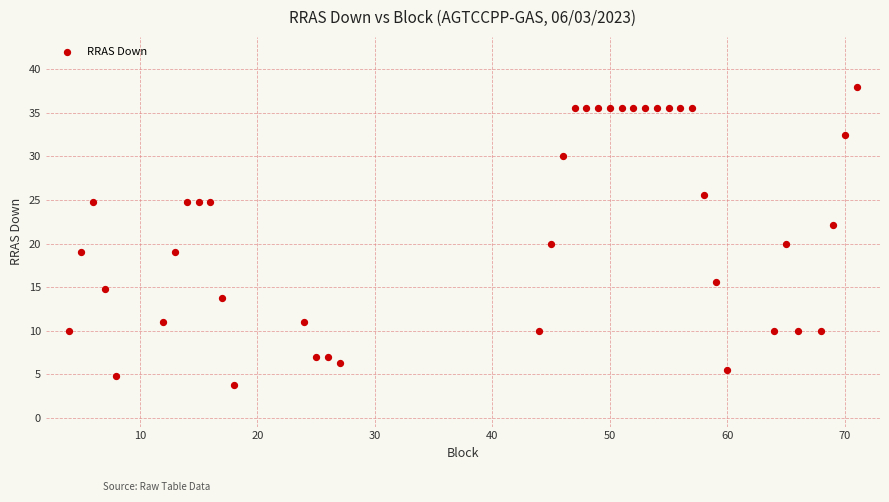

What is the range of Y values (max minus min)?

34.2